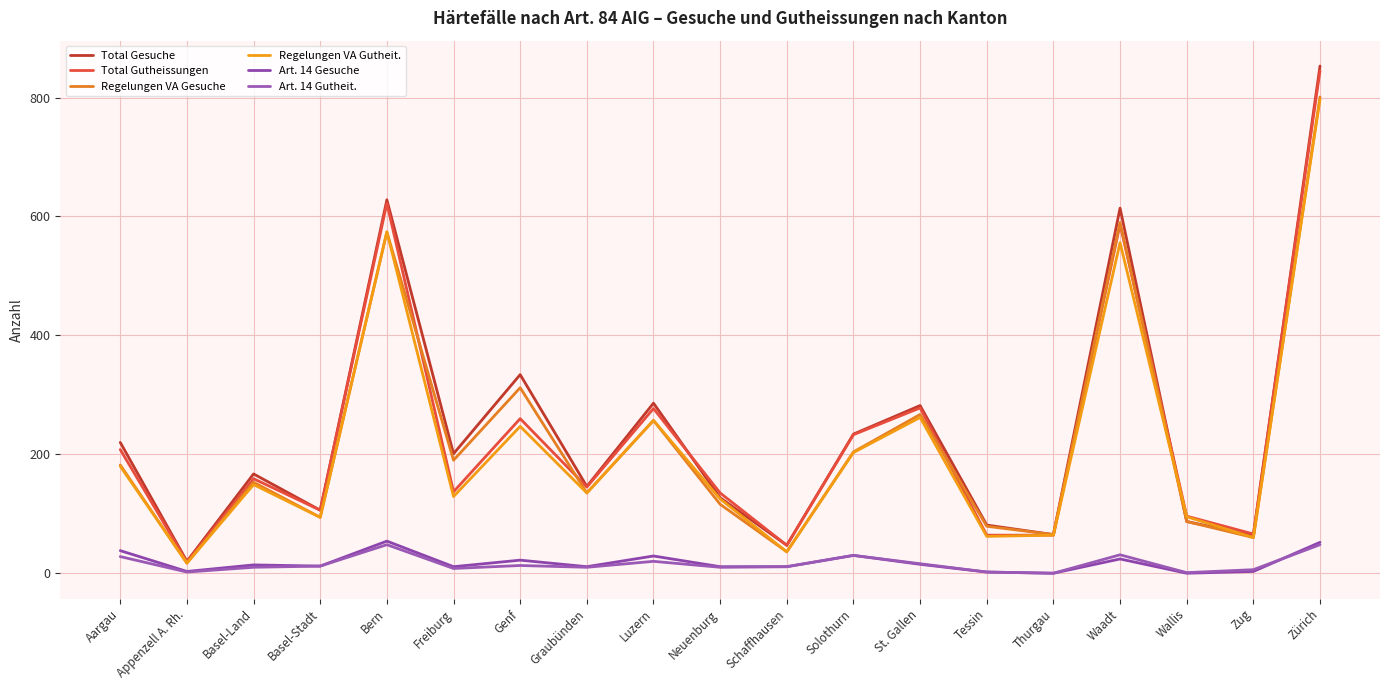

Reading left to right, transcribe all the data shown in this chart.

Total Gesuche: Aargau=220	Appenzell A. Rh.=20	Basel-Land=167	Basel-Stadt=106	Bern=628	Freiburg=201	Genf=334	Graubünden=146	Luzern=286	Neuenburg=127	Schaffhausen=47	Solothurn=234	St. Gallen=282	Tessin=81	Thurgau=65	Waadt=614	Wallis=87	Zug=63	Zürich=853
Total Gutheissungen: Aargau=208	Appenzell A. Rh.=19	Basel-Land=159	Basel-Stadt=106	Bern=622	Freiburg=137	Genf=260	Graubünden=145	Luzern=277	Neuenburg=135	Schaffhausen=47	Solothurn=233	St. Gallen=278	Tessin=64	Thurgau=64	Waadt=587	Wallis=96	Zug=66	Zürich=845
Regelungen VA Gesuche: Aargau=182	Appenzell A. Rh.=17	Basel-Land=153	Basel-Stadt=94	Bern=574	Freiburg=190	Genf=312	Graubünden=135	Luzern=257	Neuenburg=116	Schaffhausen=36	Solothurn=204	St. Gallen=267	Tessin=79	Thurgau=65	Waadt=590	Wallis=87	Zug=60	Zürich=801
Regelungen VA Gutheit.: Aargau=180	Appenzell A. Rh.=17	Basel-Land=149	Basel-Stadt=94	Bern=574	Freiburg=129	Genf=247	Graubünden=135	Luzern=257	Neuenburg=125	Schaffhausen=36	Solothurn=203	St. Gallen=262	Tessin=62	Thurgau=64	Waadt=556	Wallis=95	Zug=60	Zürich=797
Art. 14 Gesuche: Aargau=38	Appenzell A. Rh.=3	Basel-Land=14	Basel-Stadt=12	Bern=54	Freiburg=11	Genf=22	Graubünden=11	Luzern=29	Neuenburg=11	Schaffhausen=11	Solothurn=30	St. Gallen=15	Tessin=2	Thurgau=0	Waadt=24	Wallis=0	Zug=3	Zürich=52
Art. 14 Gutheit.: Aargau=28	Appenzell A. Rh.=2	Basel-Land=10	Basel-Stadt=12	Bern=48	Freiburg=8	Genf=13	Graubünden=10	Luzern=20	Neuenburg=10	Schaffhausen=11	Solothurn=30	St. Gallen=16	Tessin=2	Thurgau=0	Waadt=31	Wallis=1	Zug=6	Zürich=48